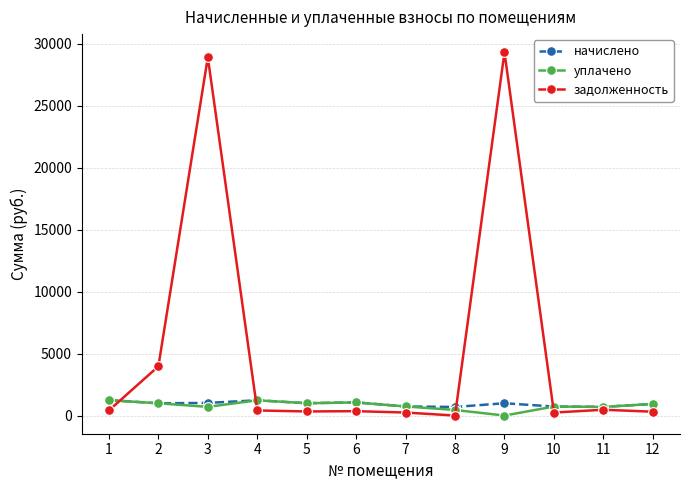

How many lines are shown in the chart?

3